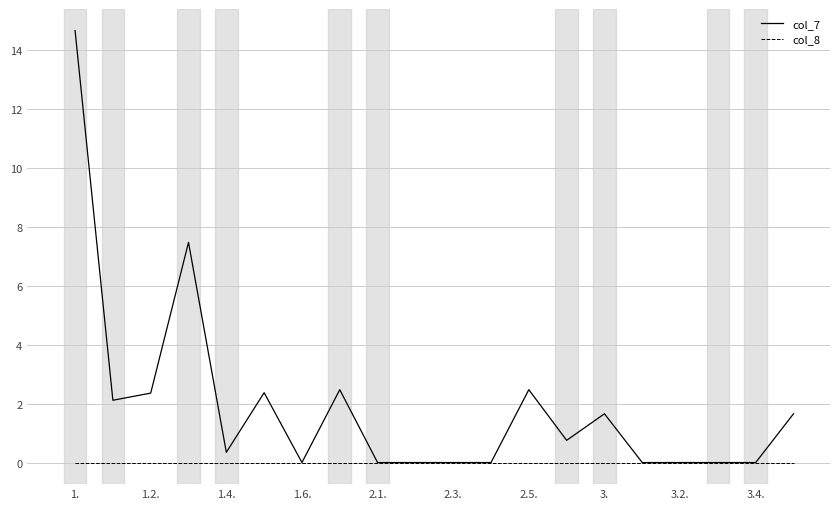

What is the sum of all col_7 values?

38.3